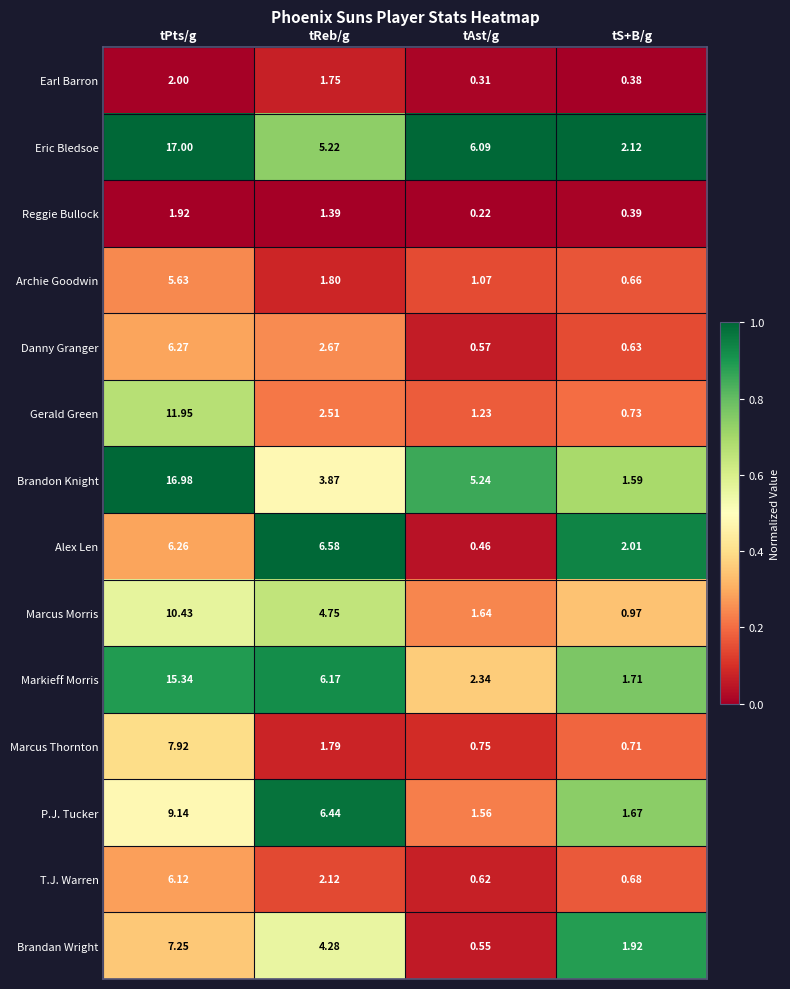

At which label is P.J. Tucker closest to 5?

tReb/g